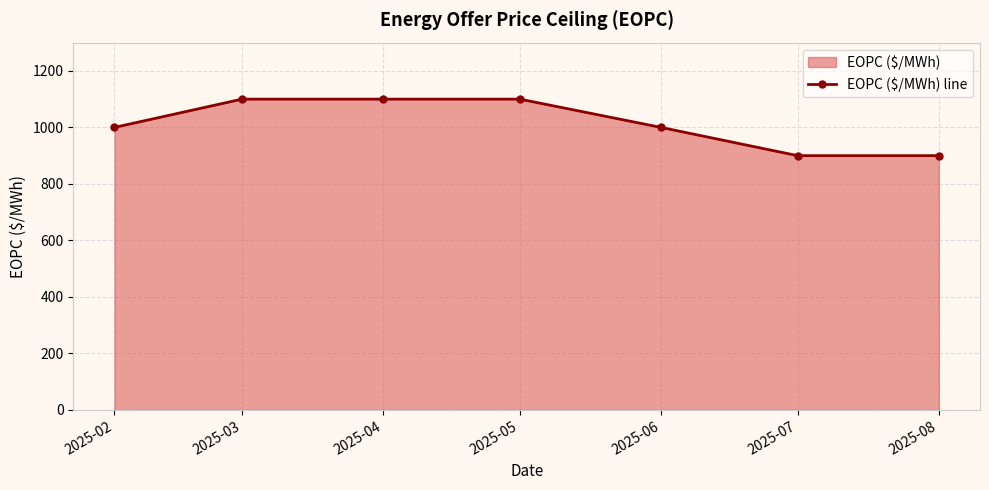

What is the ratio of the value at 2025-03 to the value at 2025-04?

1.0